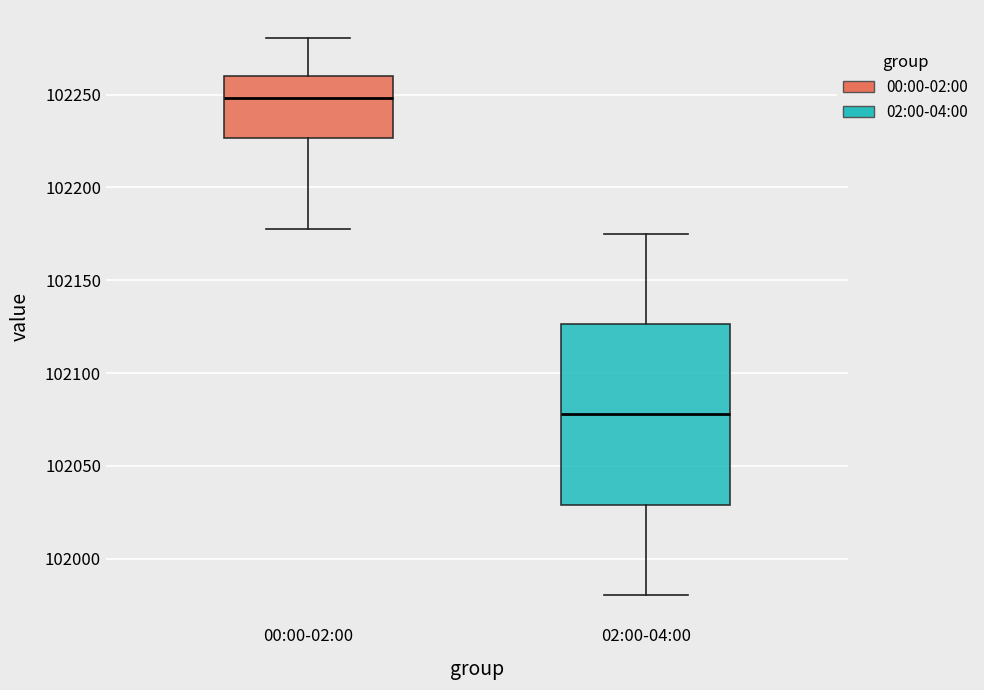

Comparing the boxes themselves (not the whiskers), which one is the tallest?

02:00-04:00